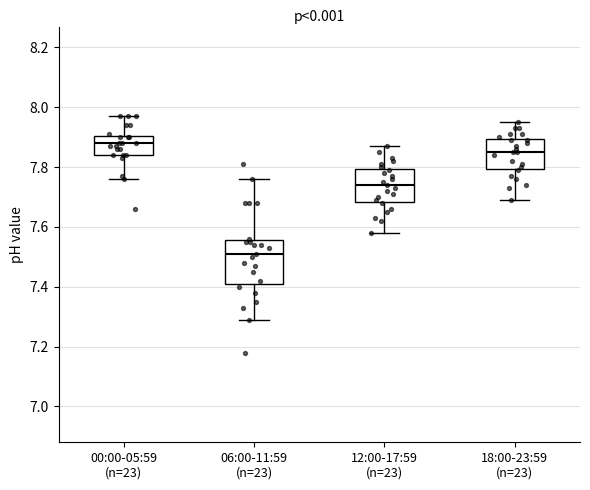

Reading left to right, read every box against the y-axis: the position of its median line, the range the box covers, and the ends of its whiskers. The values are not printed on the chart, so give them approximately, as read against the axis.

00:00-05:59 (n=23): median 7.88, box 7.84 to 7.90, whiskers 7.76 to 7.98
06:00-11:59 (n=23): median 7.52, box 7.42 to 7.56, whiskers 7.30 to 7.76
12:00-17:59 (n=23): median 7.74, box 7.68 to 7.80, whiskers 7.58 to 7.88
18:00-23:59 (n=23): median 7.86, box 7.80 to 7.90, whiskers 7.70 to 7.96